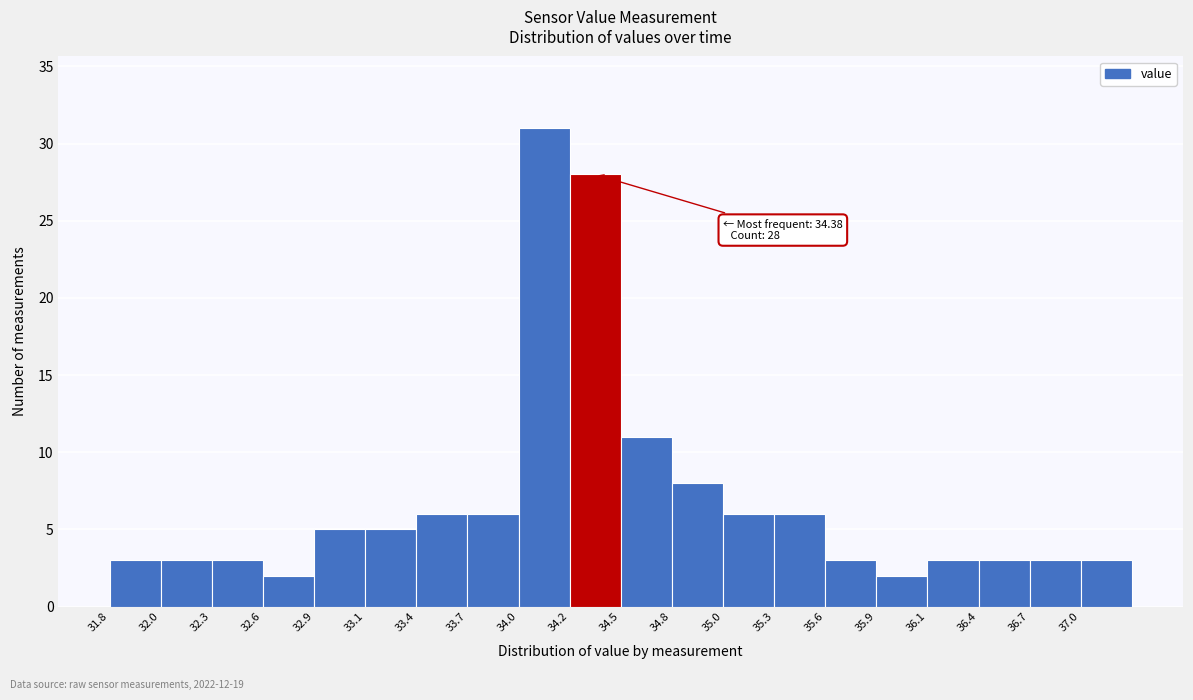

Which range on the x-axis has the tallest bar?

33.950 to 34.225